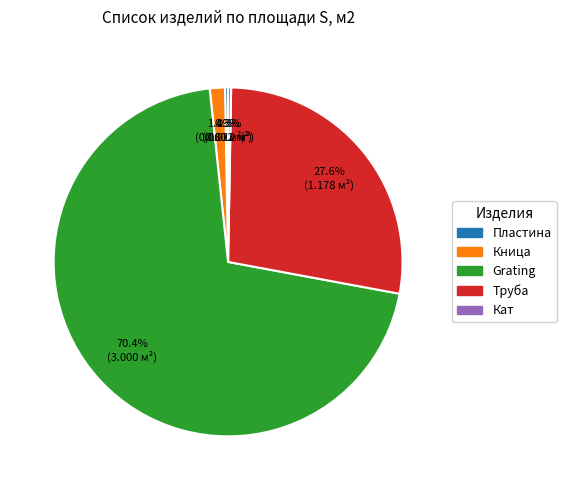

Count the number of slices in the pie.

5